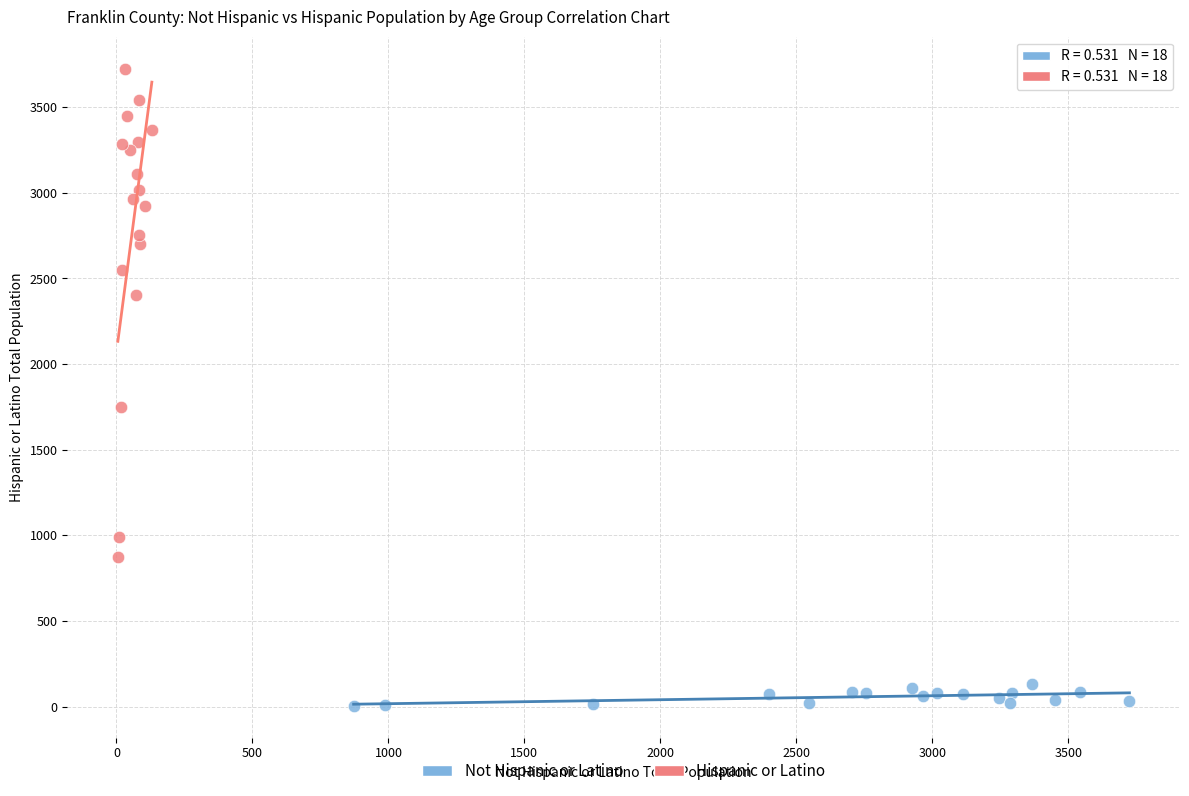

Which series has the widest spread of Y values?

Hispanic or Latino